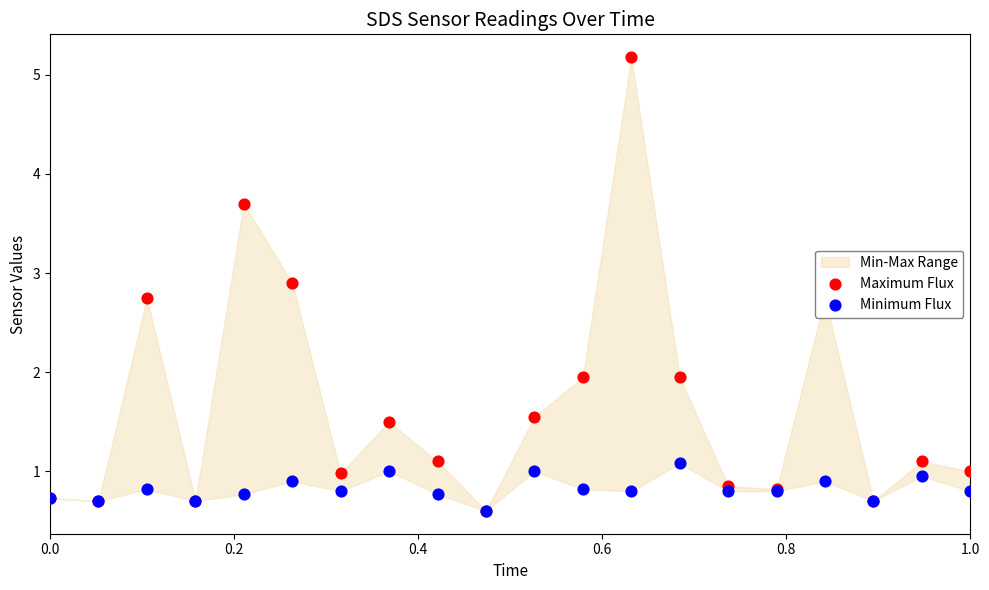

Which series contains the highest Y value?

Maximum Flux